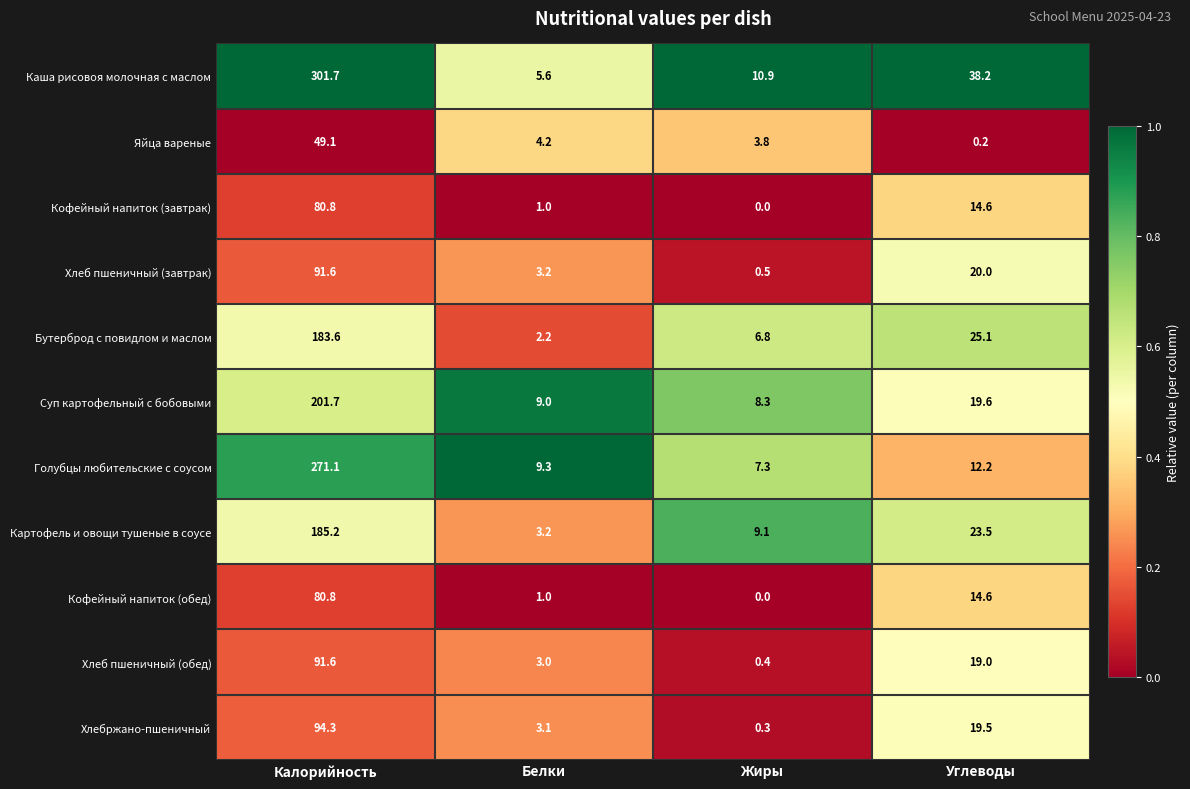

What is the total value across all series at Калорийность?

1631.5